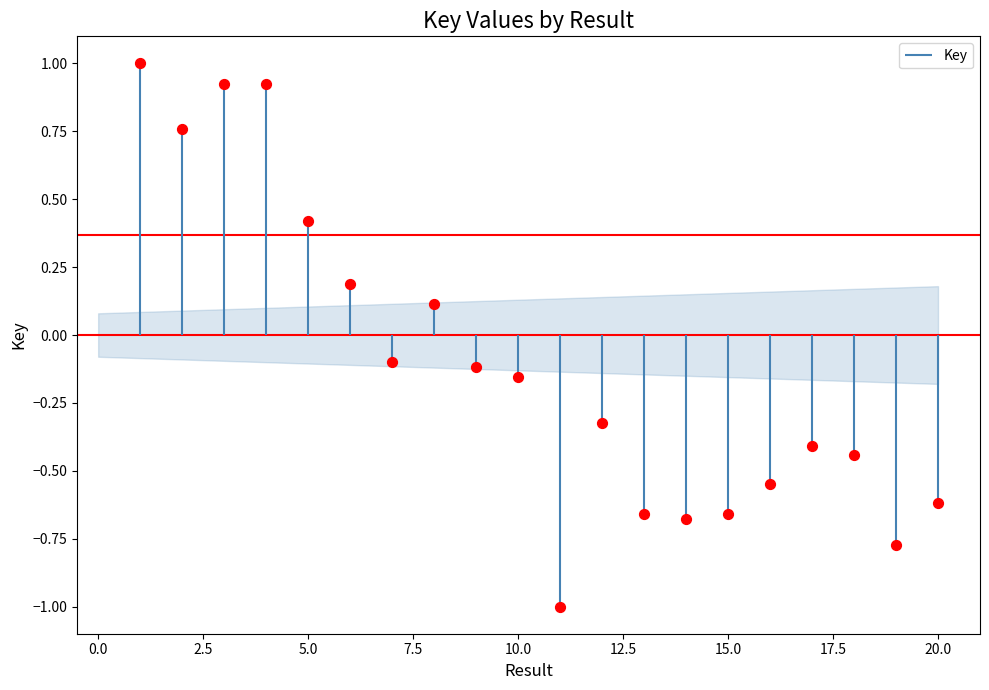

Between 6 and 1, which is larger?

1